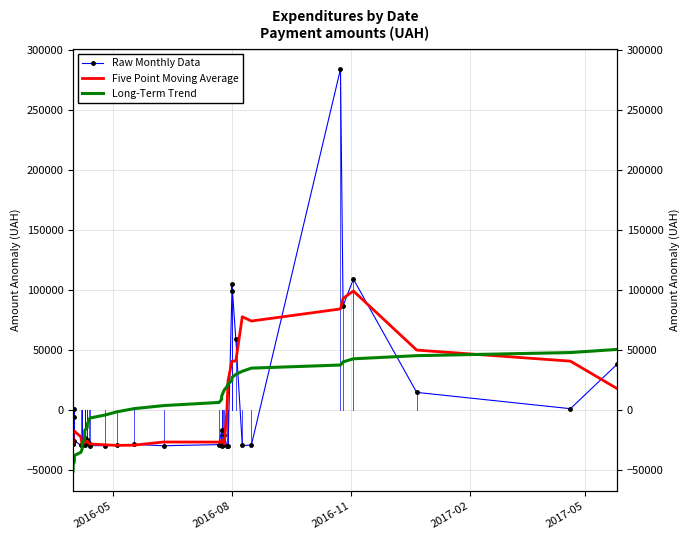

What is the value of the Raw Monthly Data point at the 16th from the left?

-24782.8